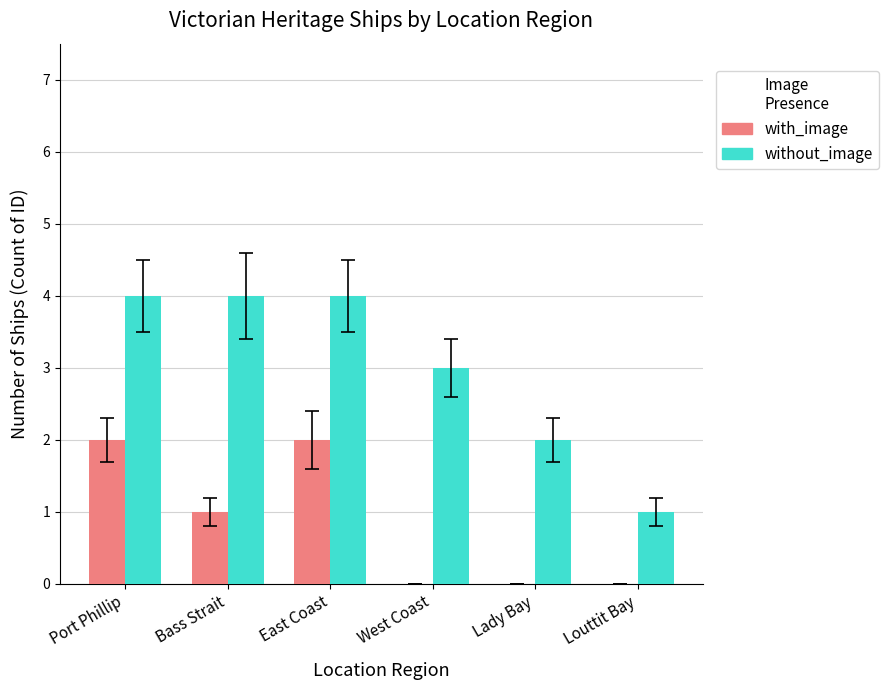

How many groups of bars are there?

6